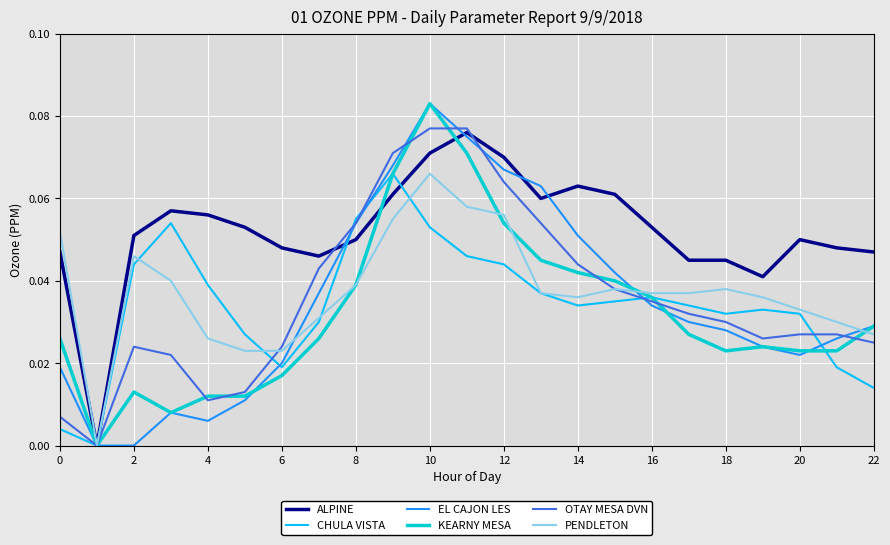

True or false: PENDLETON and EL CAJON LES cross at least once.

True